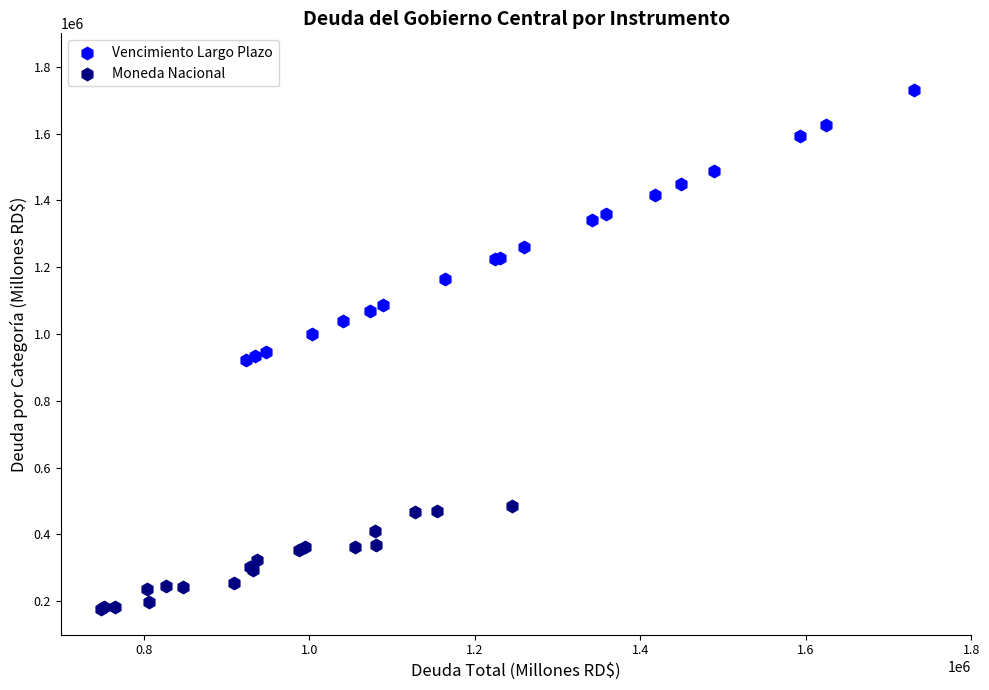

Which series has the widest spread of Y values?

Vencimiento Largo Plazo